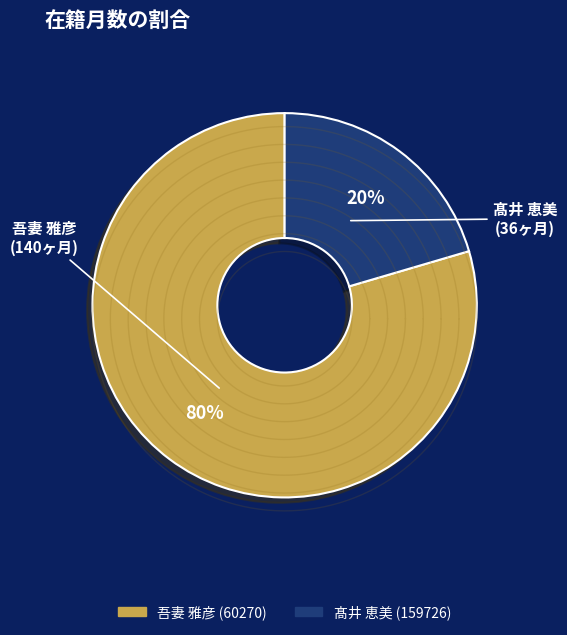

The 吾妻 雅彦 (60270) slice represents 71% of the pie. True or false?

False